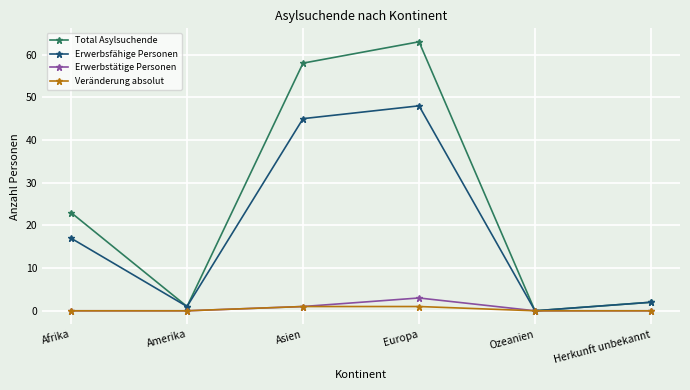

Does the chart have visible grid lines?

Yes